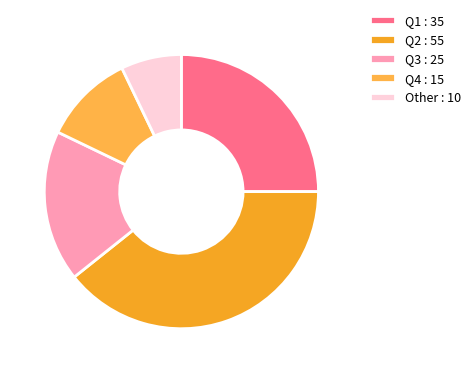

How many segments does this pie chart have?

5